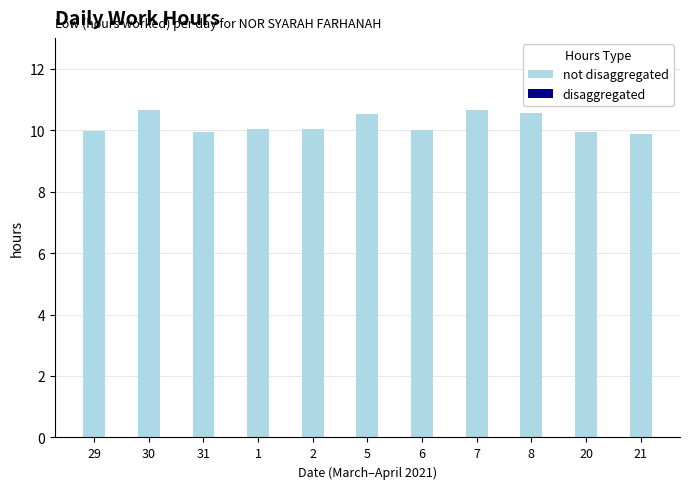

Is it true that the value at 6 is 13.2?

False